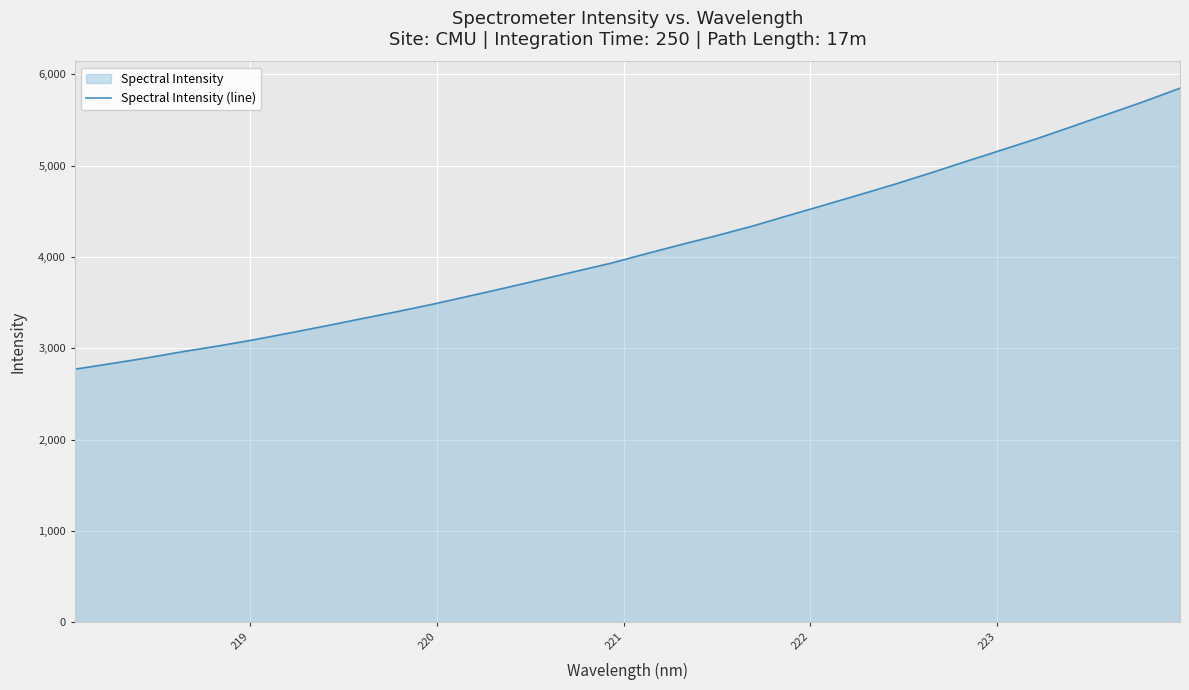

What is the difference between the maximum and minimum values?

3076.4